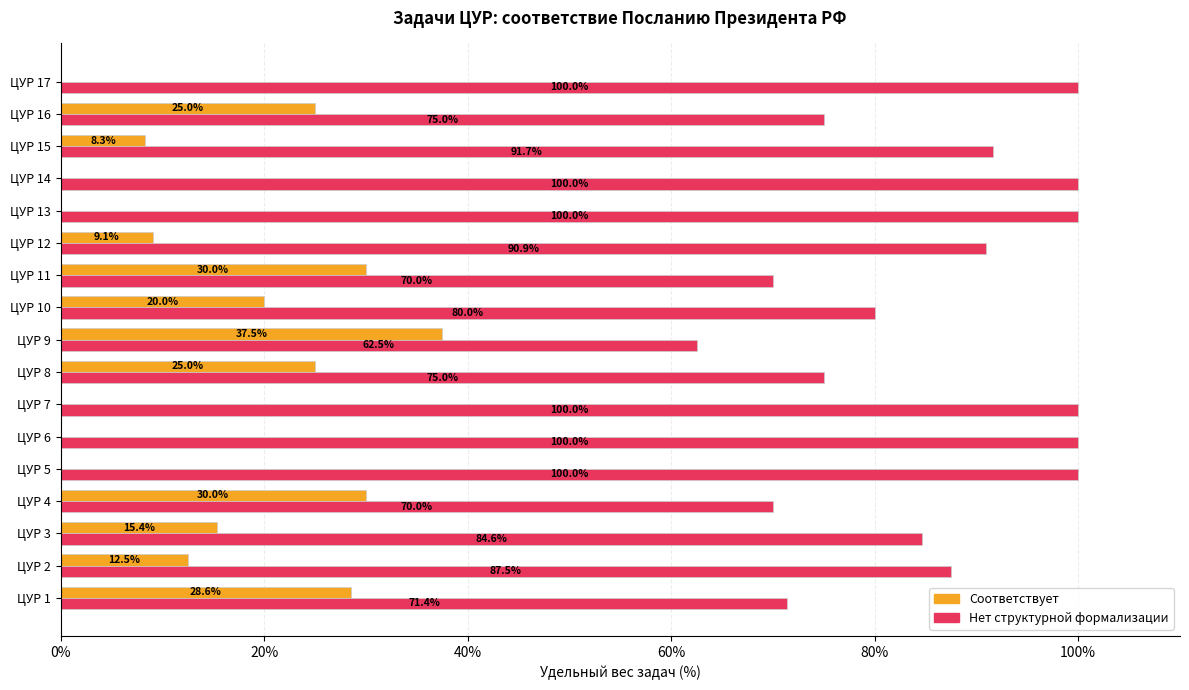

Count the number of categories in the chart.

17